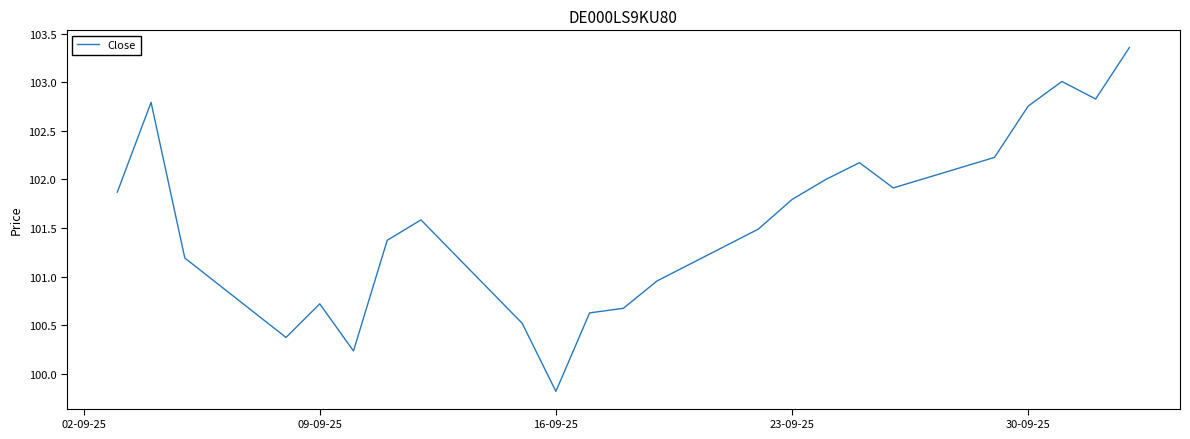

What is the difference between the maximum and minimum values?

3.5